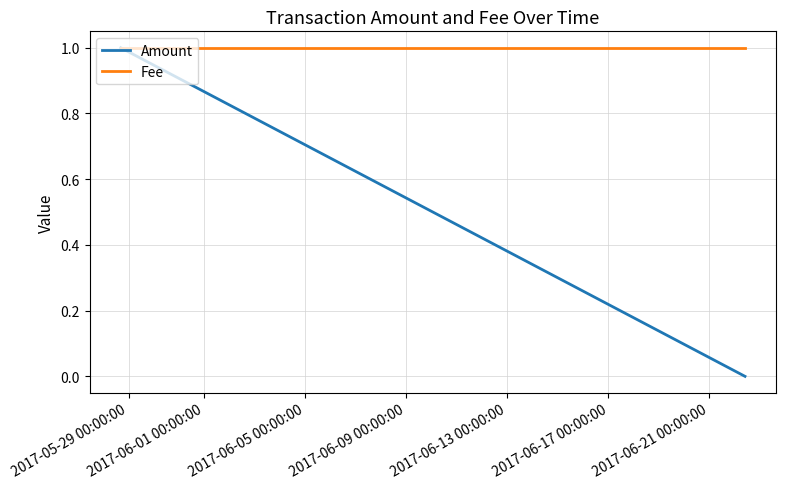

At which category is the sum across all series the highest?

2017-05-29 00:00:00